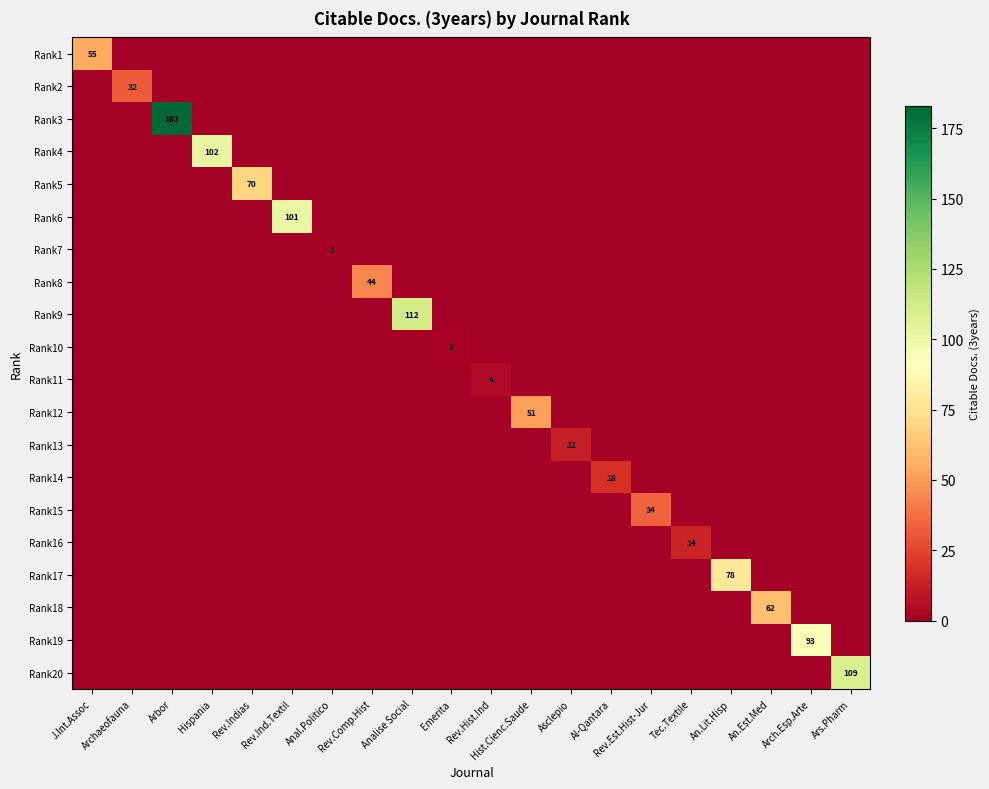

What is the maximum value for Rank10?

2